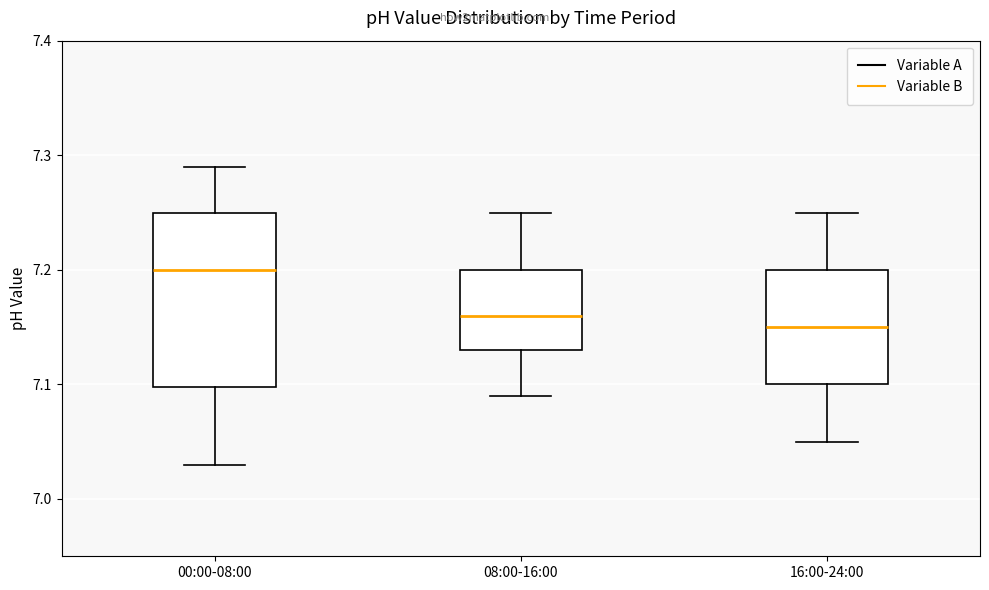

Reading left to right, read every box against the y-axis: the position of its median line, the range the box covers, and the ends of its whiskers. The values are not printed on the chart, so give them approximately, as read against the axis.

00:00-08:00: median 7.20, box 7.10 to 7.25, whiskers 7.03 to 7.29
08:00-16:00: median 7.16, box 7.13 to 7.20, whiskers 7.09 to 7.25
16:00-24:00: median 7.15, box 7.10 to 7.20, whiskers 7.05 to 7.25